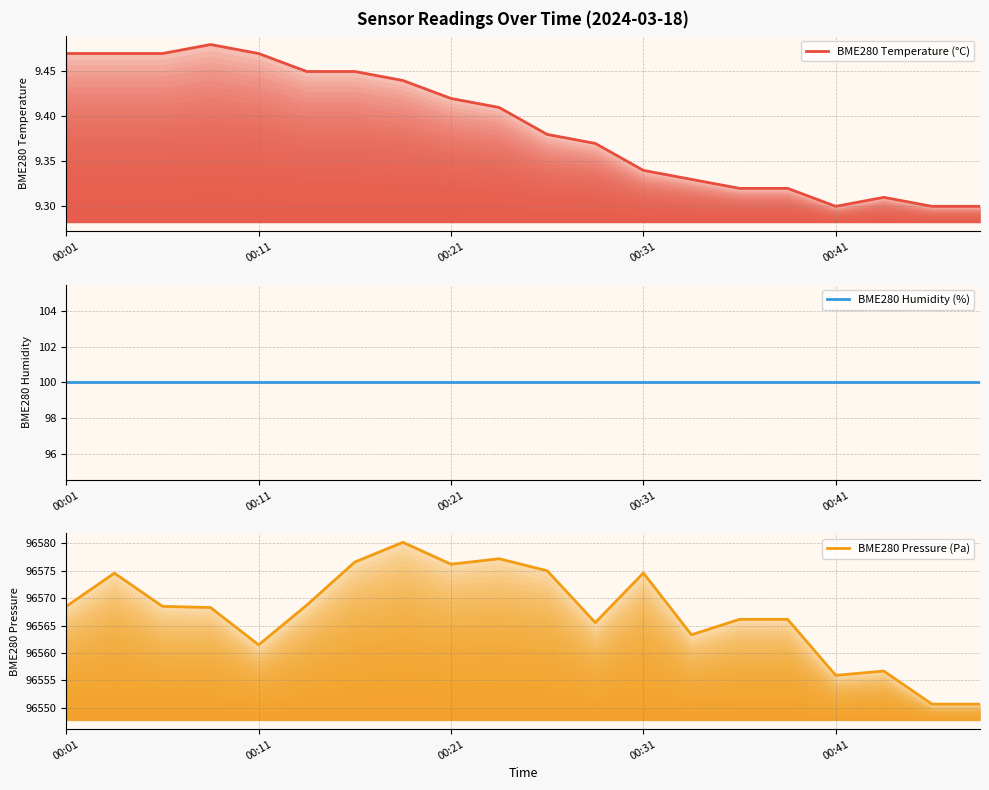

The BME280 Humidity (%) (line) series shows 58.0 at 00:21. True or false?

False